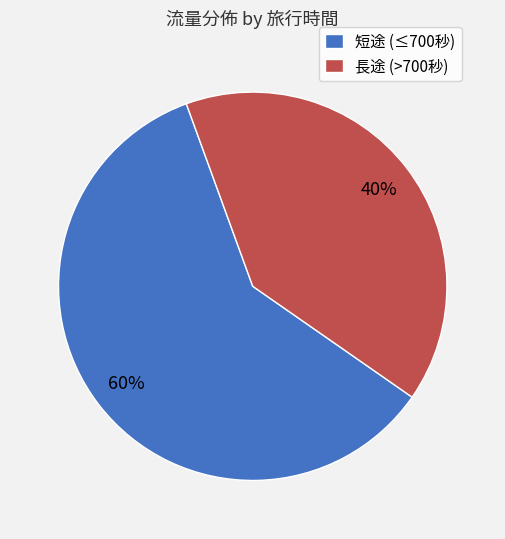

To the nearest percent, what is the average slice percentage?

50%